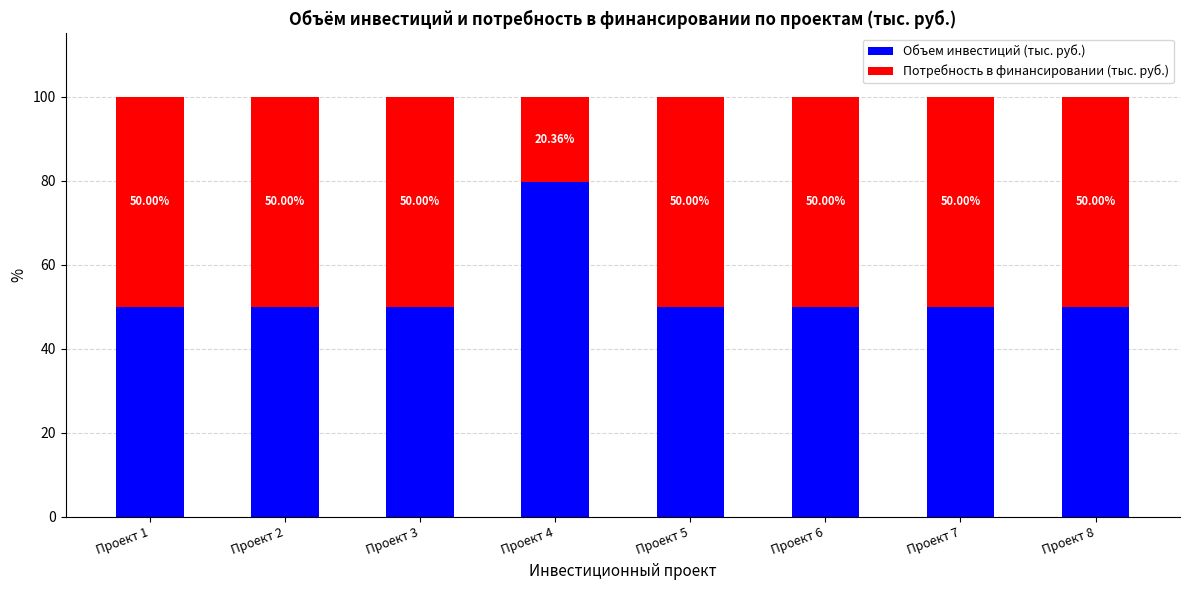

What is the sum of the Объем инвестиций (тыс. руб.) values at Проект 6 and Проект 8?

100.0